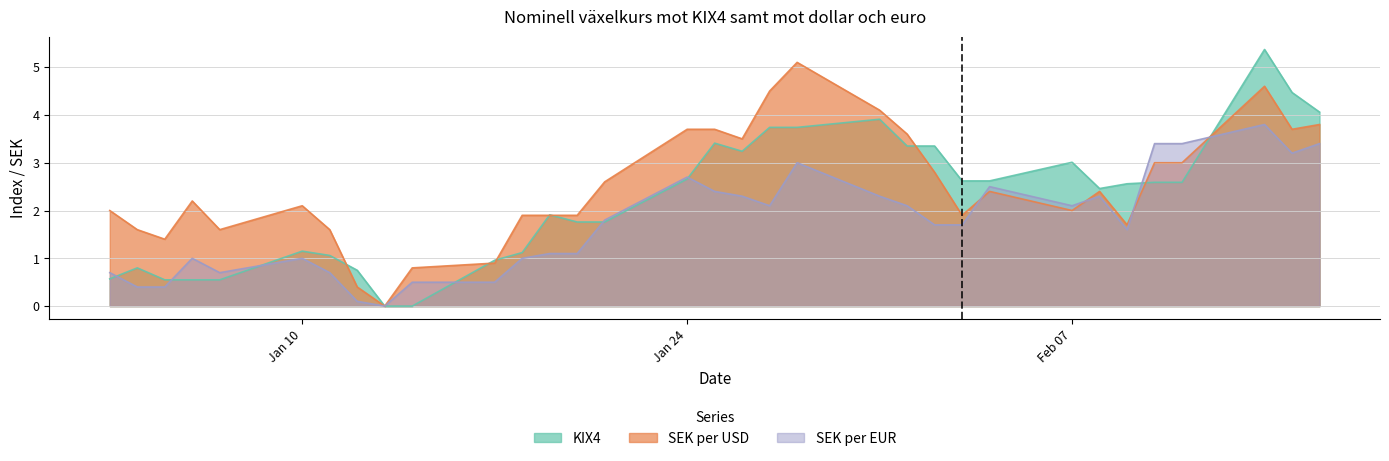

True or false: SEK per EUR and SEK per USD cross at least once.

True